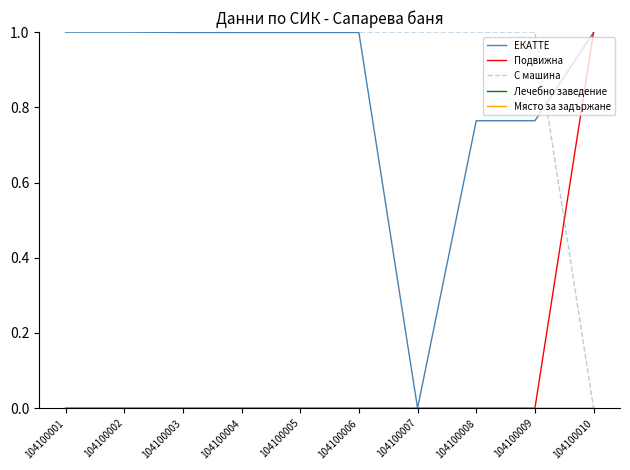

Does the chart display data point markers on the line(s)?

No